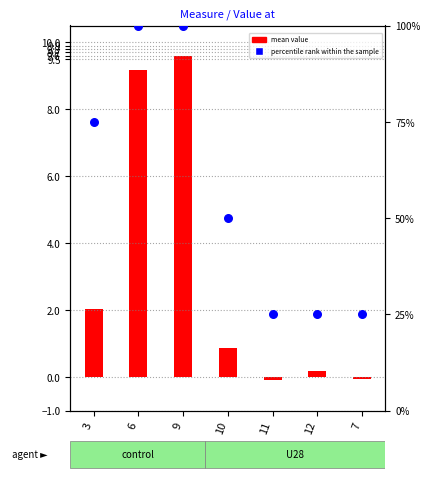

Which series has the largest total across all categories?

percentile rank within the sample